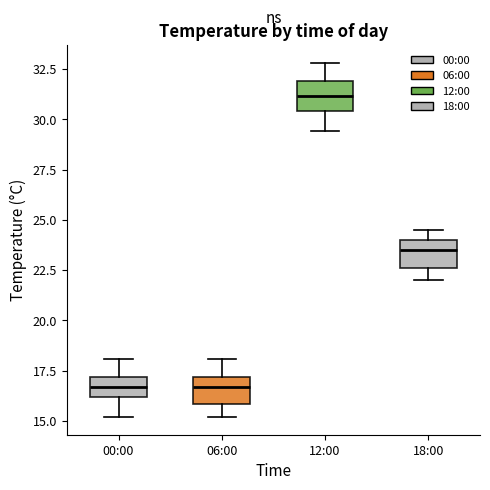

Reading left to right, read every box against the y-axis: the position of its median line, the range the box covers, and the ends of its whiskers. The values are not printed on the chart, so give them approximately, as read against the axis.

00:00: median 16.5, box 16.0 to 17.0, whiskers 15.0 to 18.0
06:00: median 16.5, box 16.0 to 17.0, whiskers 15.0 to 18.0
12:00: median 31.0, box 30.5 to 32.0, whiskers 29.5 to 33.0
18:00: median 23.5, box 22.5 to 24.0, whiskers 22.0 to 24.5